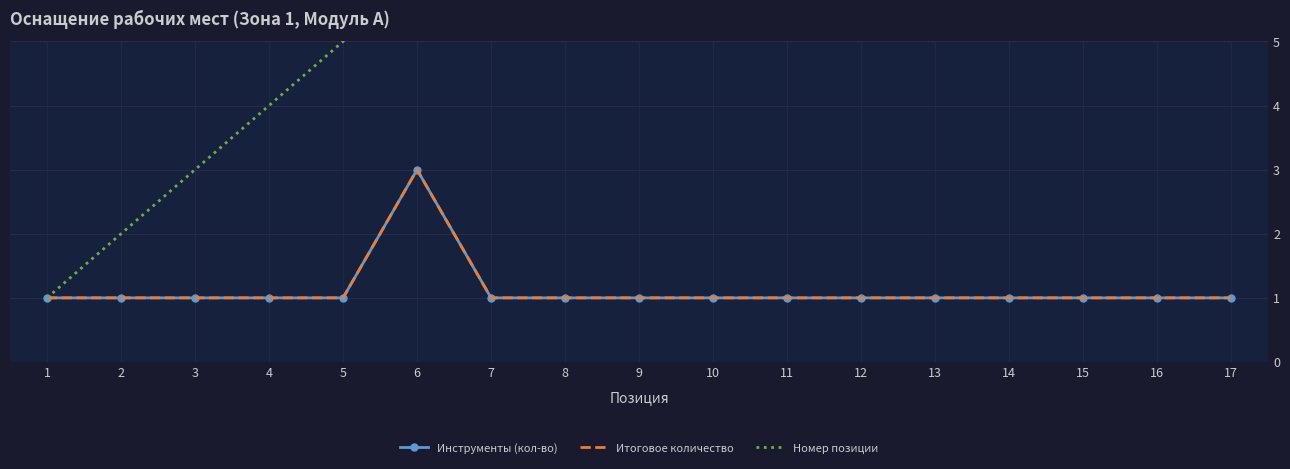

At which label is Номер позиции closest to 9?

9